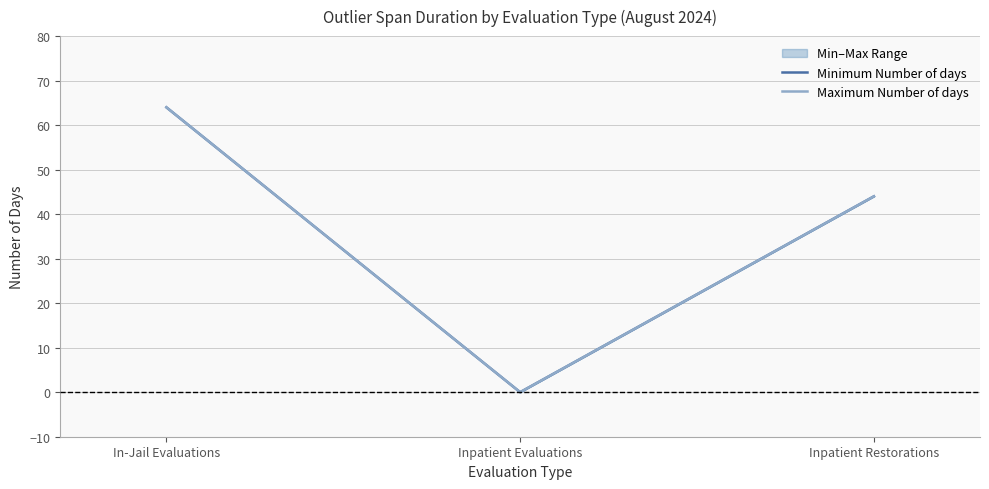

How many positive values does the Minimum Number of days series have?

2